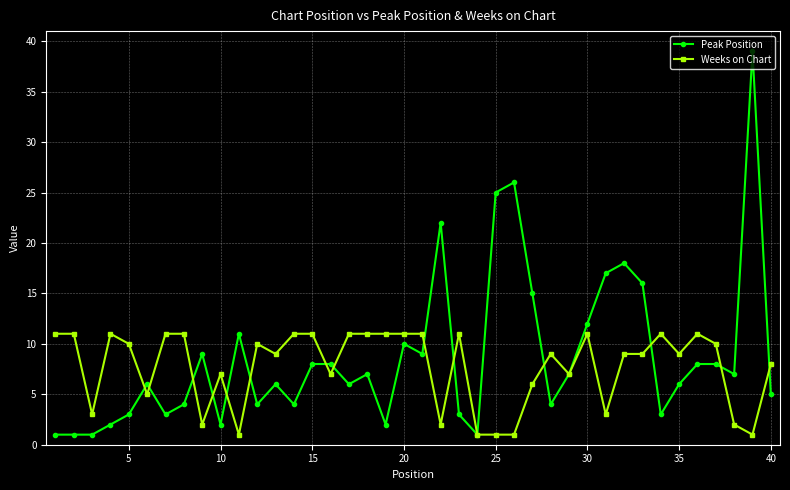

Which series has the largest range (max minus min)?

Peak Position